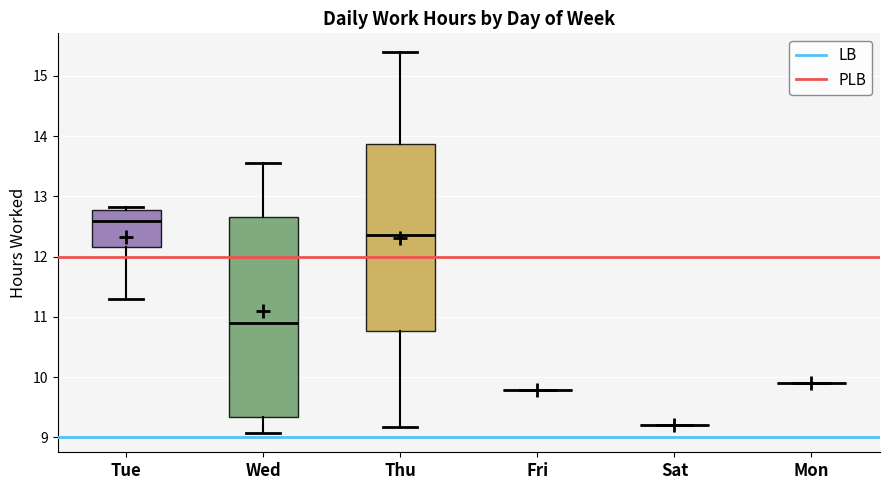

Reading left to right, read every box against the y-axis: the position of its median line, the range the box covers, and the ends of its whiskers. The values are not printed on the chart, so give them approximately, as read against the axis.

Tue: median 12.6, box 12.2 to 12.8, whiskers 11.3 to 12.8 (just above the box's upper edge)
Wed: median 10.9, box 9.3 to 12.7, whiskers 9.1 to 13.6
Thu: median 12.4, box 10.8 to 13.9, whiskers 9.2 to 15.4
Fri: box collapsed to a line at 9.8, whiskers 9.8 to 9.8
Sat: box collapsed to a line at 9.2, whiskers 9.2 to 9.2
Mon: box collapsed to a line at 9.9, whiskers 9.9 to 9.9